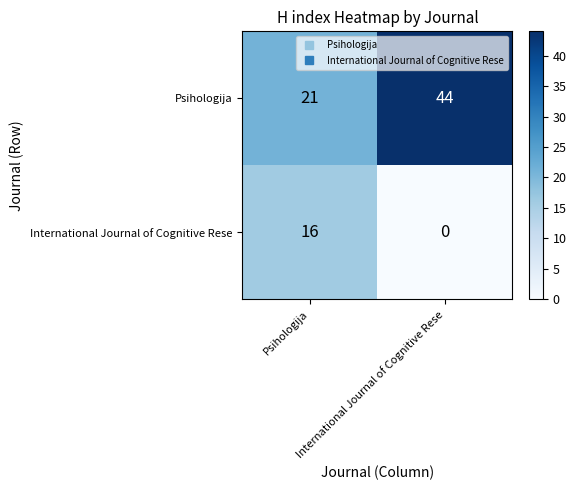

What is the maximum value shown in the chart?

44